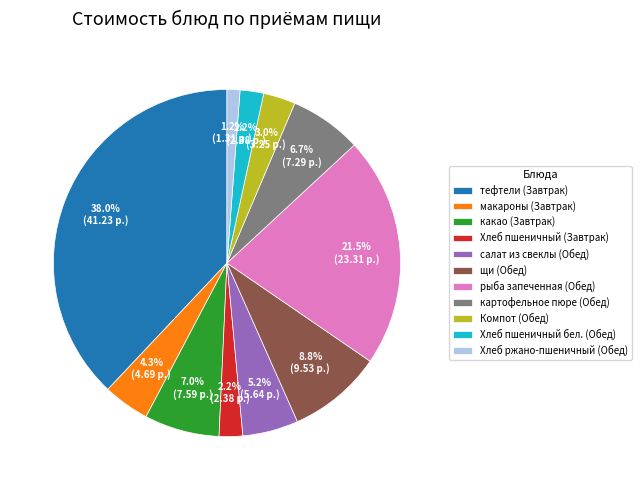

Is there a majority slice in this chart?

No